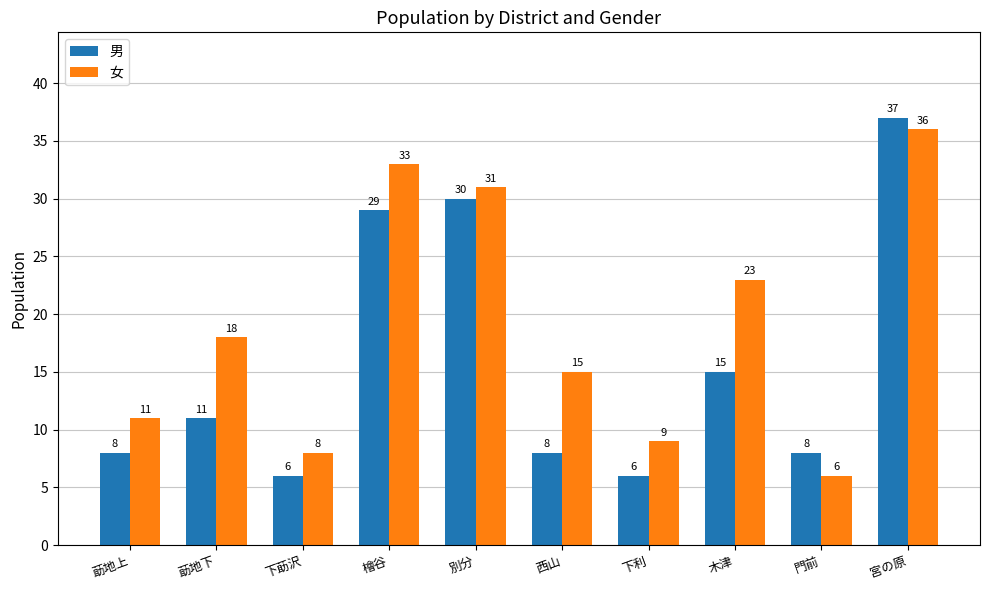

What are all the series names shown in the legend?

男, 女